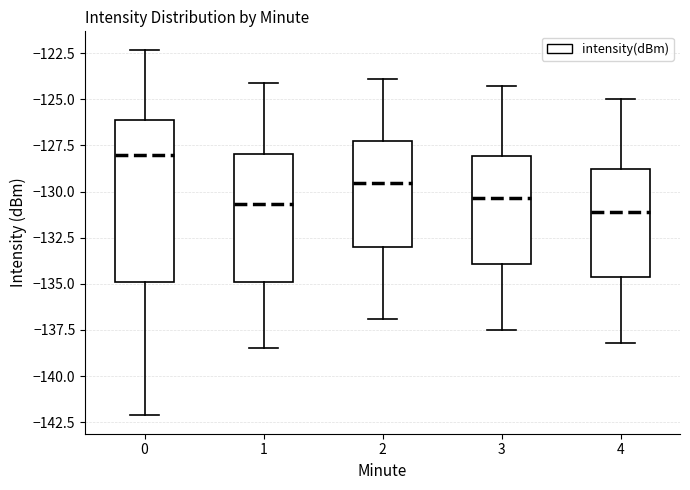

Reading left to right, read every box against the y-axis: the position of its median line, the range the box covers, and the ends of its whiskers. The values are not printed on the chart, so give them approximately, as read against the axis.

0: median -128.0, box -135.0 to -126.0, whiskers -142.0 to -122.5
1: median -130.5, box -135.0 to -128.0, whiskers -138.5 to -124.0
2: median -129.5, box -133.0 to -127.0, whiskers -137.0 to -124.0
3: median -130.5, box -134.0 to -128.0, whiskers -137.5 to -124.5
4: median -131.0, box -134.5 to -129.0, whiskers -138.0 to -125.0